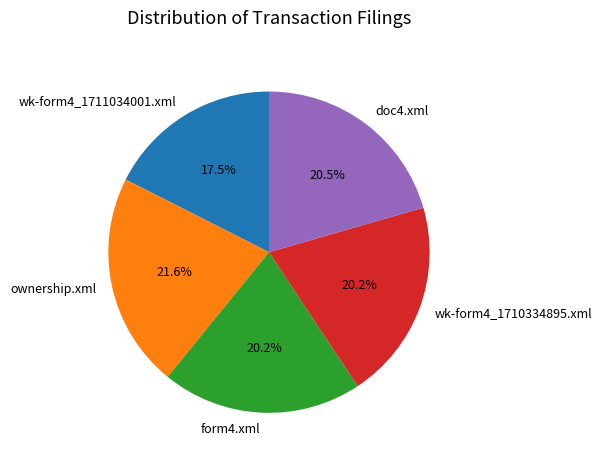

Is there a majority slice in this chart?

No